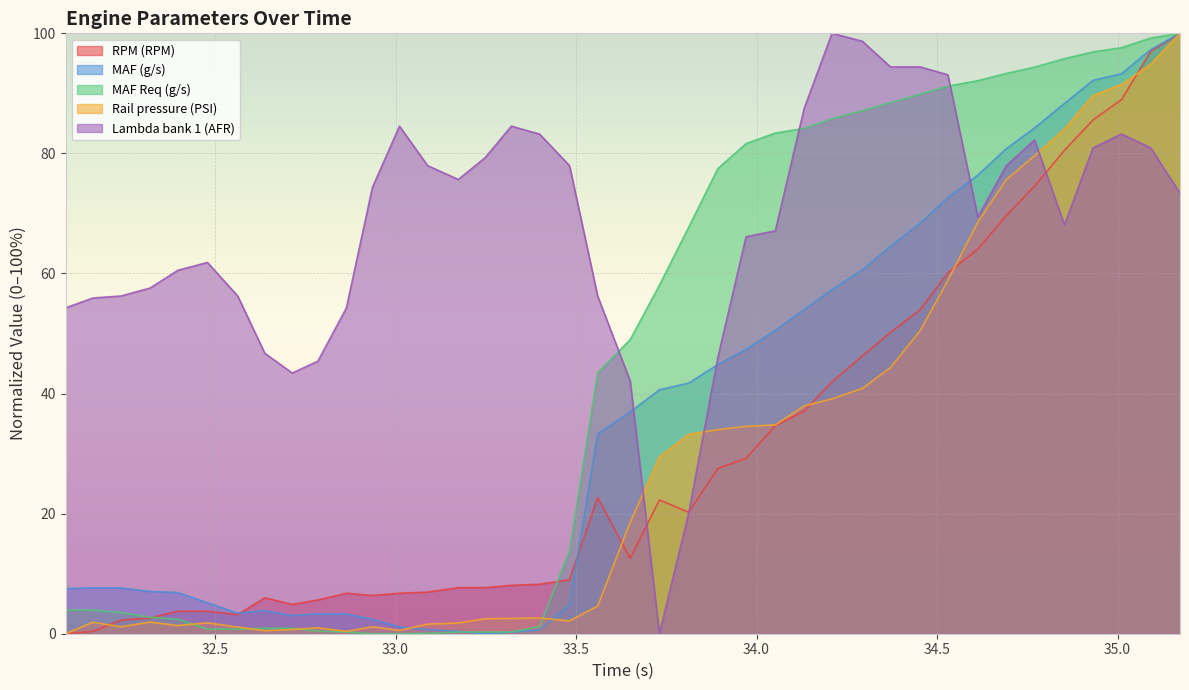

What is the maximum value shown in the chart?

100.0